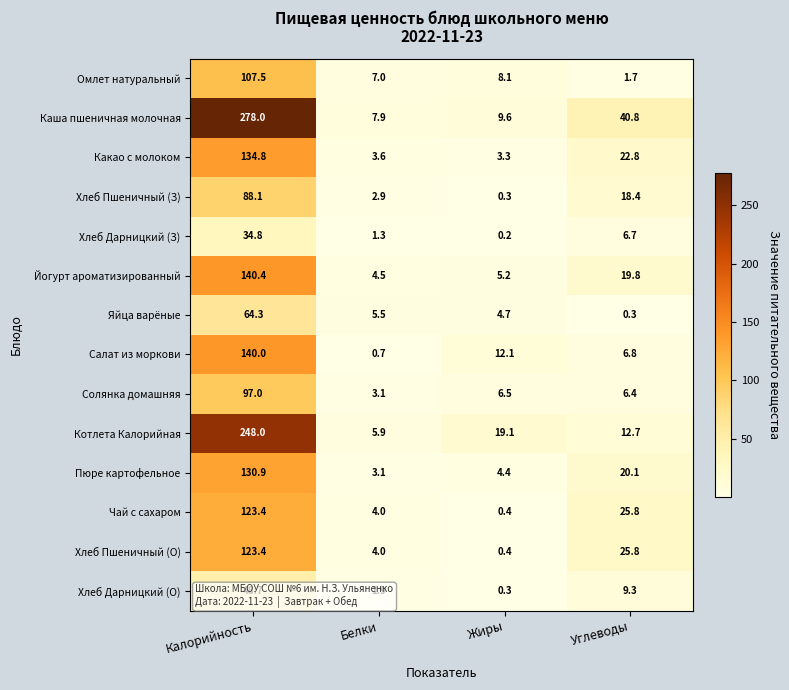

At which category is the sum across all series the highest?

Калорийность